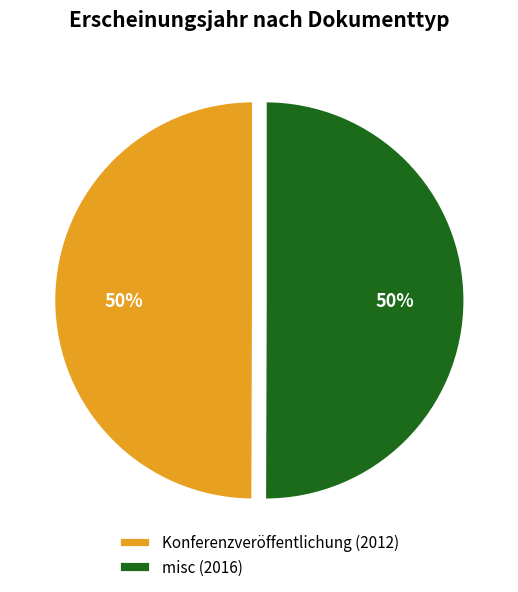

To the nearest percent, what is the combined percentage of Konferenzveröffentlichung (2012) and misc (2016)?

100%